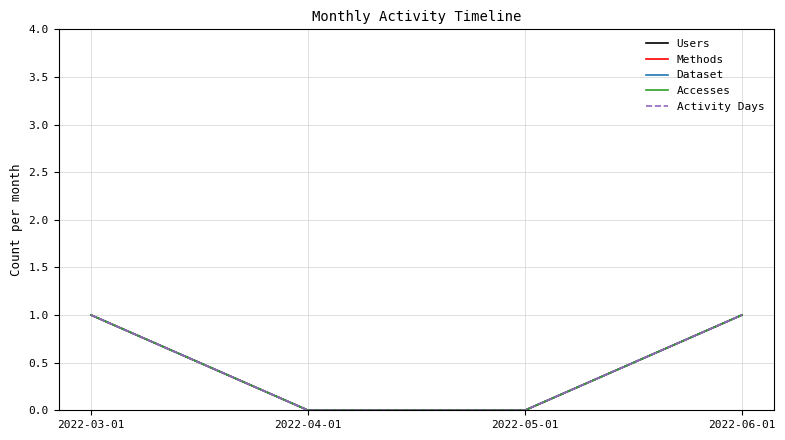

What are all the series names shown in the legend?

Users, Methods, Dataset, Accesses, Activity Days